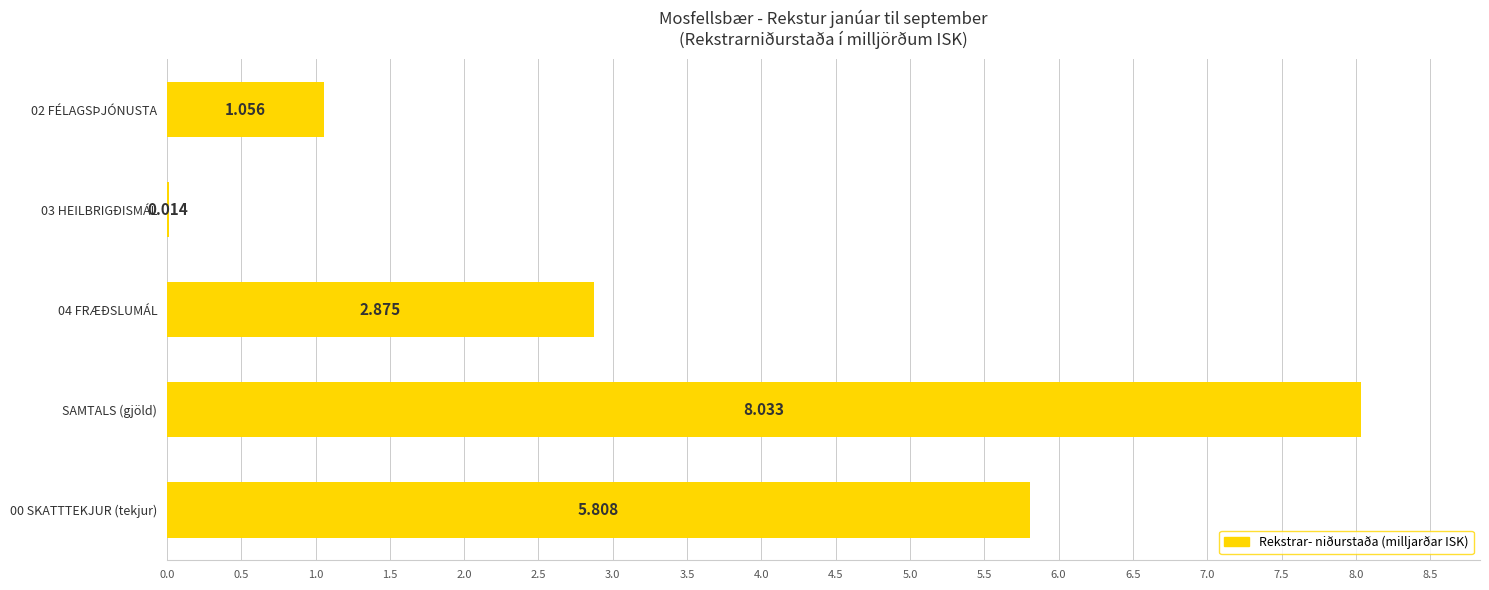

Does the chart contain stacked bars?

No